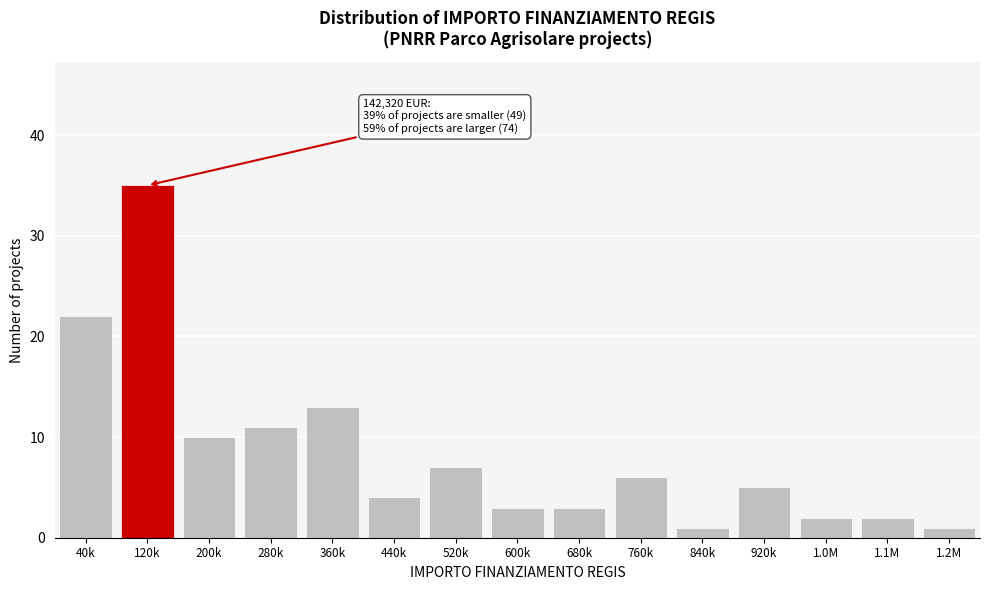

Reading left to right, transcribe all the data shown in this chart.

40k=22	120k=35	200k=10	280k=11	360k=13	440k=4	520k=7	600k=3	680k=3	760k=6	840k=1	920k=5	1.0M=2	1.1M=2	1.2M=1